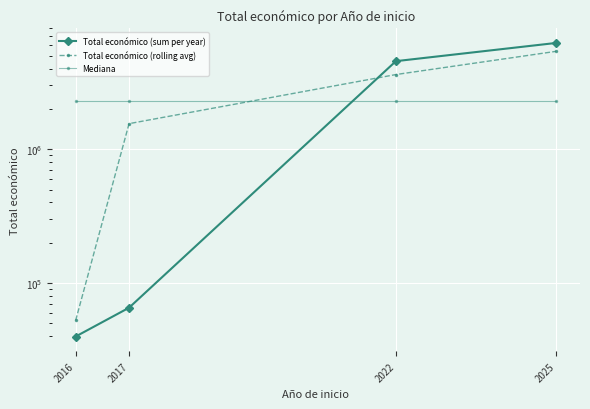

Reading left to right, what are all the values shown in this chart?

Total económico (sum per year): 39809.0	65350.0	4556888.0	6233144.0
Total económico (rolling avg): 52579.5	1554015.7	3618460.7	5395016.0
Mediana: 2311119.0	2311119.0	2311119.0	2311119.0